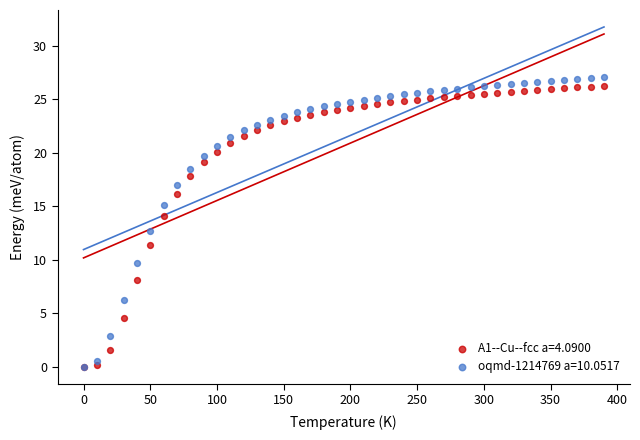

Which series reaches the maximum Y coordinate?

oqmd-1214769 a=10.0517